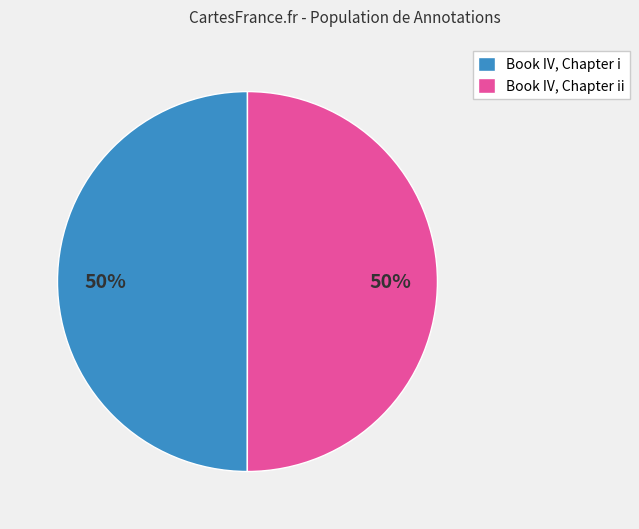

What percentage is the Book IV, Chapter i slice, to the nearest percent?

50%